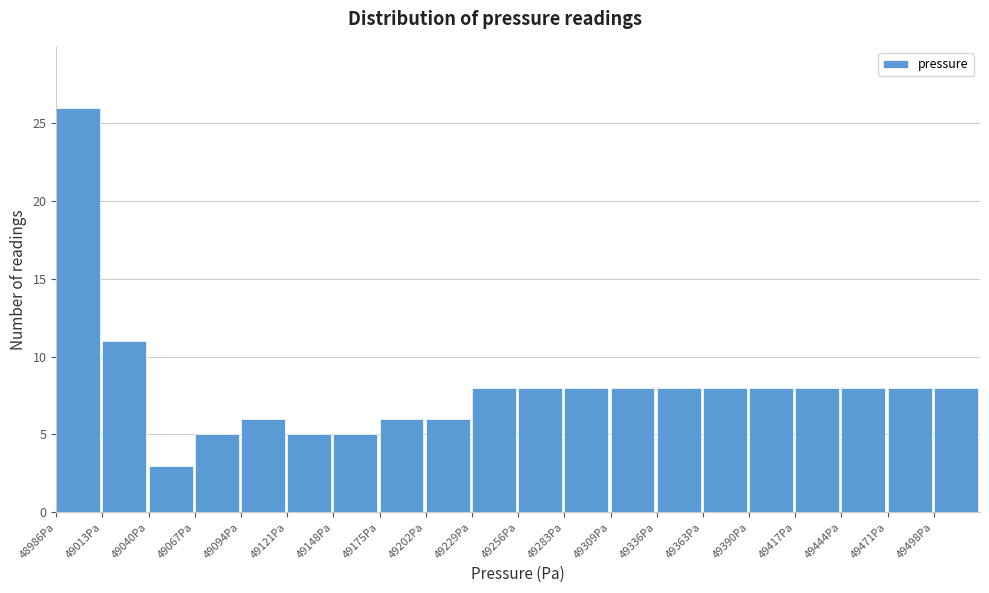

Reading left to right, list every bar in this chart as the range it spans on the x-axis followed by its height. Neither the bar edges nor the heights are printed on the chart, so give them approximately, as read against the axes.

48985 to 49015: 26
49015 to 49040: 11
49040 to 49065: 3
49065 to 49095: 5
49095 to 49120: 6
49120 to 49150: 5
49150 to 49175: 5
49175 to 49200: 6
49200 to 49230: 6
49230 to 49255: 8
49255 to 49285: 8
49285 to 49310: 8
49310 to 49335: 8
49335 to 49365: 8
49365 to 49390: 8
49390 to 49415: 8
49415 to 49445: 8
49445 to 49470: 8
49470 to 49500: 8
49500 to 49525: 8